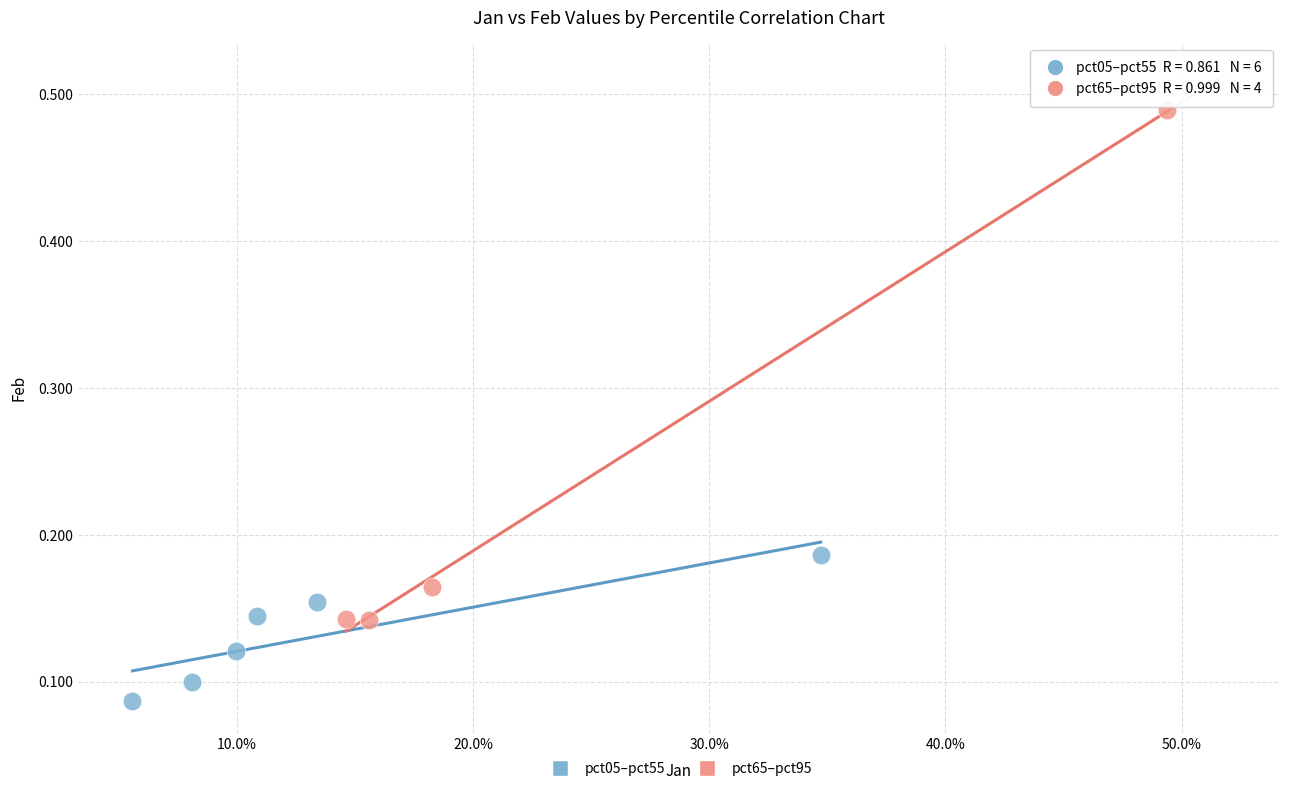

What are all the series names shown in the legend?

pct05–pct55, pct65–pct95